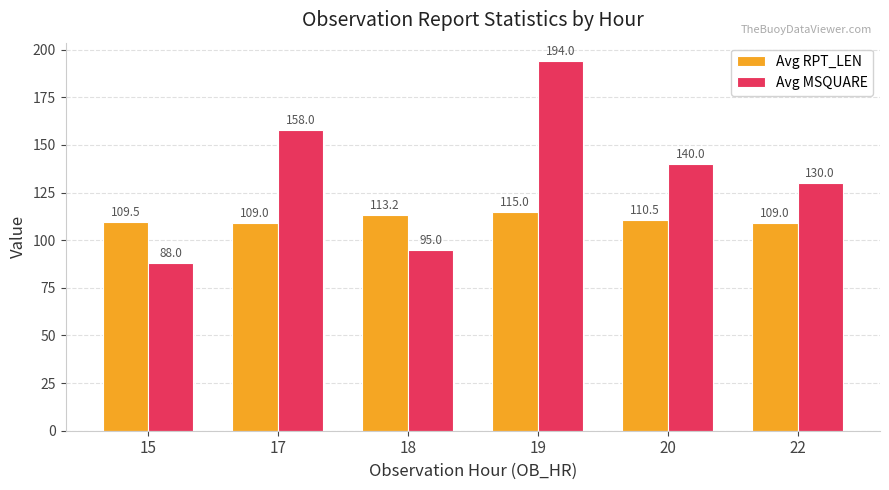

Reading left to right, list all the values displayed in this chart.

Avg RPT_LEN: 15=109.5	17=109.0	18=113.2	19=115.0	20=110.5	22=109.0
Avg MSQUARE: 15=88.0	17=158.0	18=95.0	19=194.0	20=140.0	22=130.0